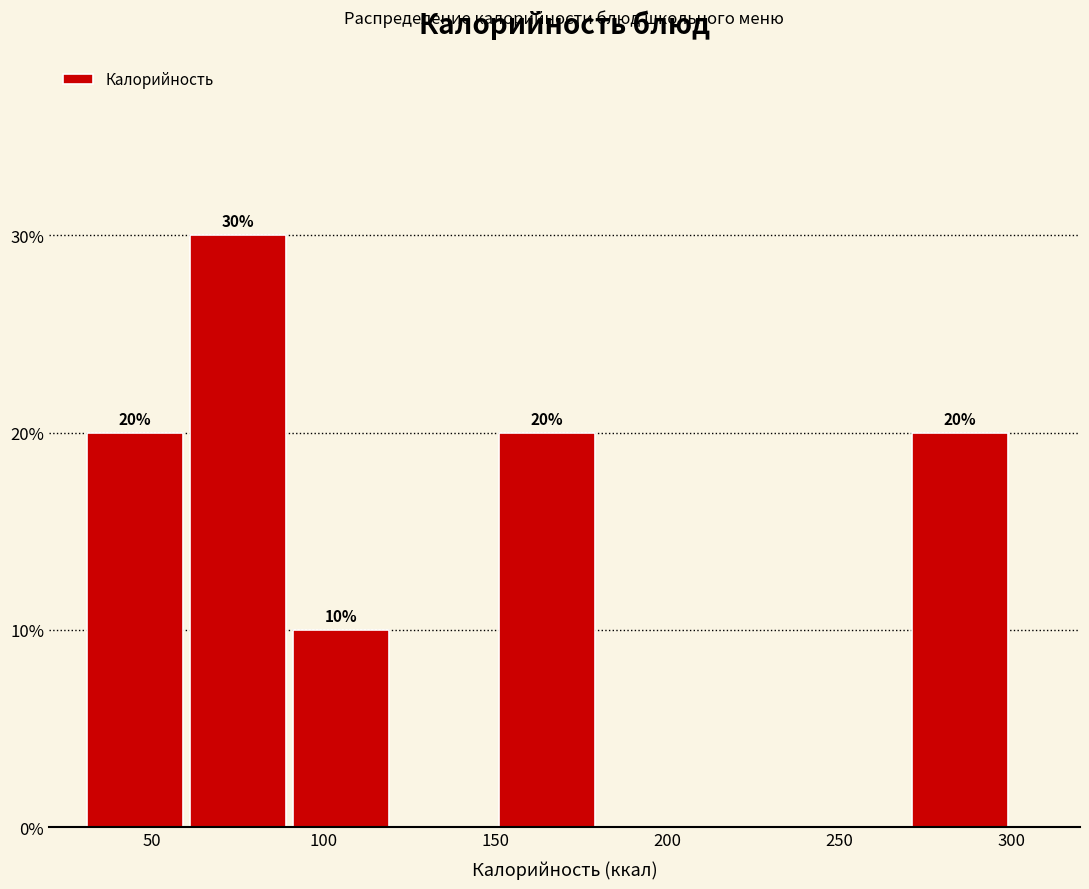

Over which range of the x-axis is the bar tallest?

60 to 90